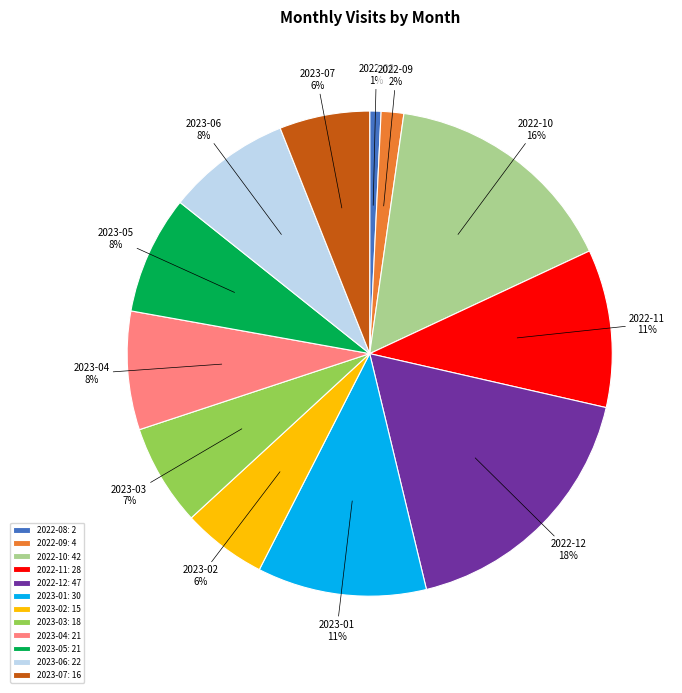

To the nearest percent, what percentage of the pie is 2022-12?

18%